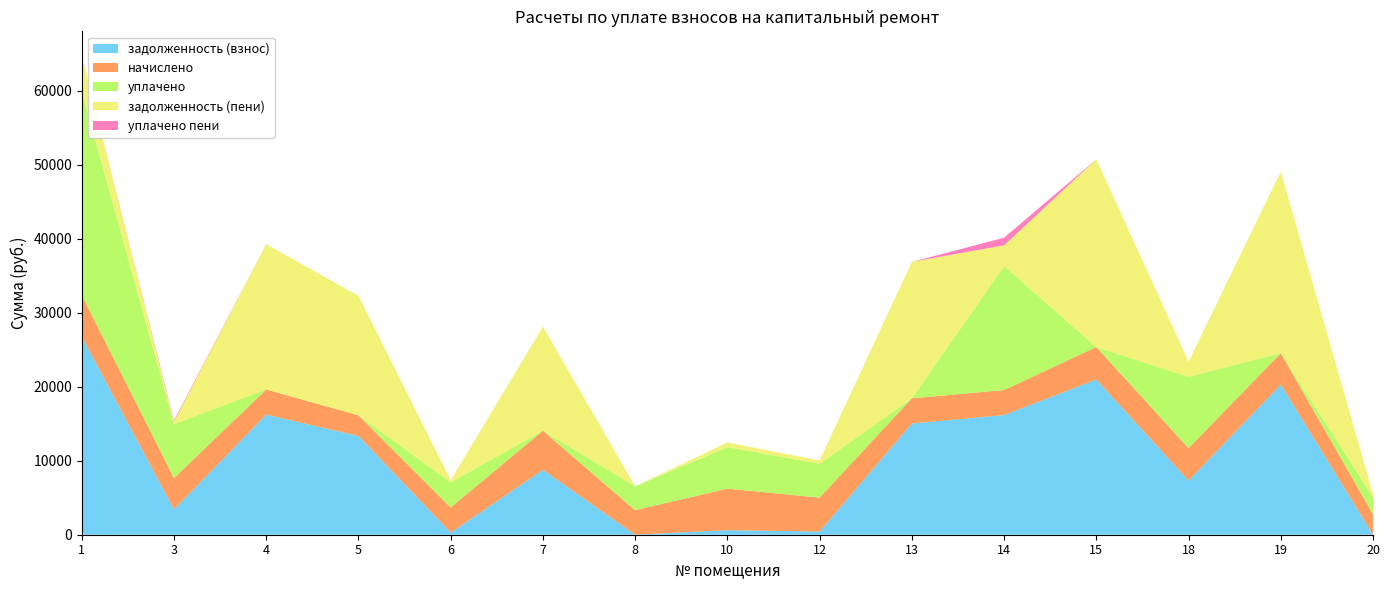

Reading left to right, extract all data points from this chart.

задолженность (взнос): 26799.4	3423.5	16242.0	13351.0	283.5	8772.6	0.0	615.0	427.6	15042.0	16177.1	20984.6	7309.7	20302.6	7.9
начислено: 5613.4	4232.0	3402.0	2796.5	3402.0	5293.6	3313.6	5620.1	4592.8	3402.0	3388.4	4395.4	4395.4	4252.6	2755.7
уплачено: 27636.3	7303.1	0.0	0.0	3402.0	0.0	3231.0	5620.1	4577.4	0.0	16763.4	0.0	9649.2	0.0	2304.5
задолженность (пени): 4776.4	352.5	19644.0	16147.4	283.5	14066.2	0.0	615.0	443.0	18444.0	2802.1	25380.0	2055.9	24555.1	459.1
уплачено пени: 0.0	158.9	0.0	0.0	0.0	0.0	0.0	0.0	0.0	0.0	1027.1	0.0	0.0	0.0	0.0